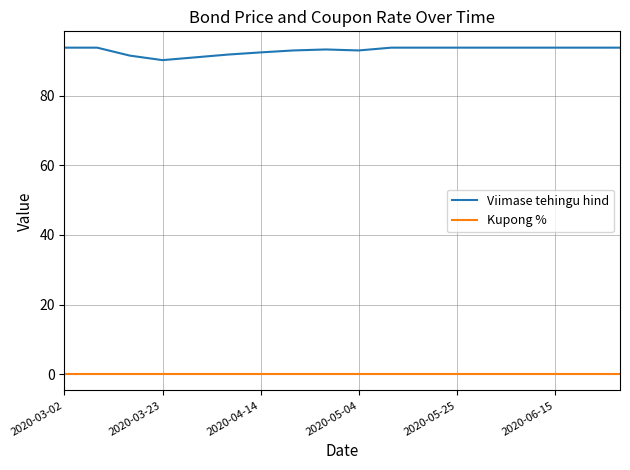

True or false: Viimase tehingu hind and Kupong % cross at least once.

False